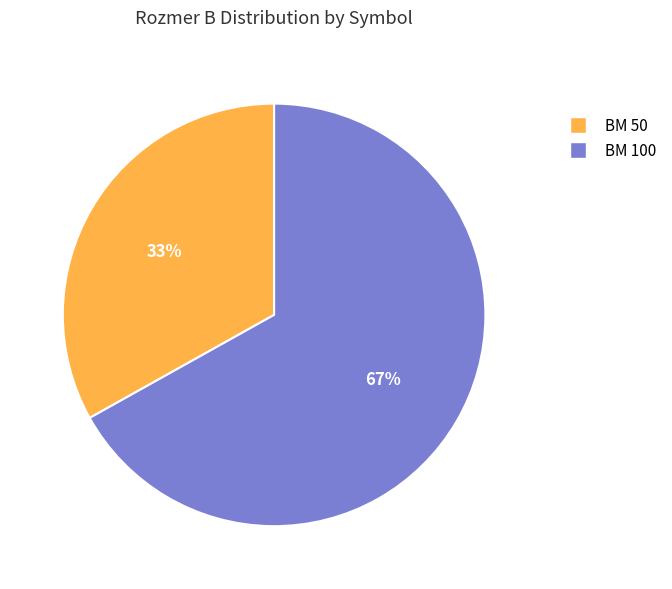

To the nearest percent, what portion does BM 100 represent?

67%